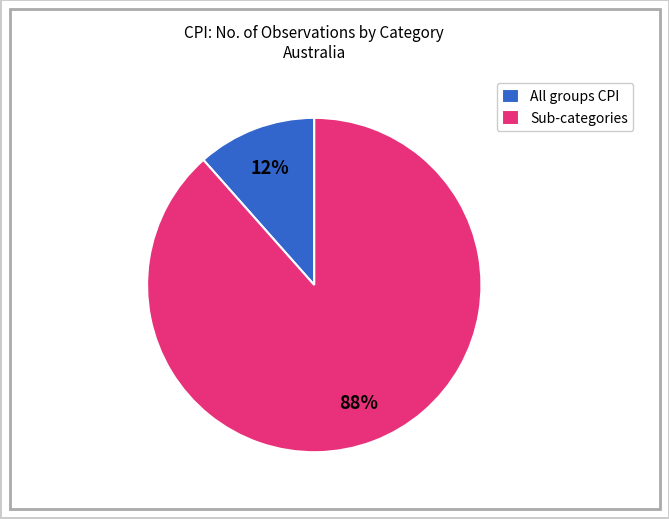

What is the smallest slice in the pie chart?

All groups CPI